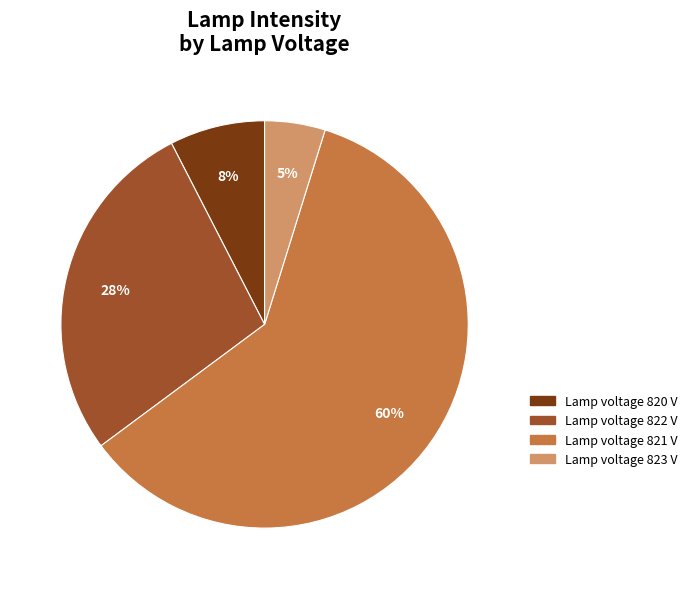

How many segments does this pie chart have?

4